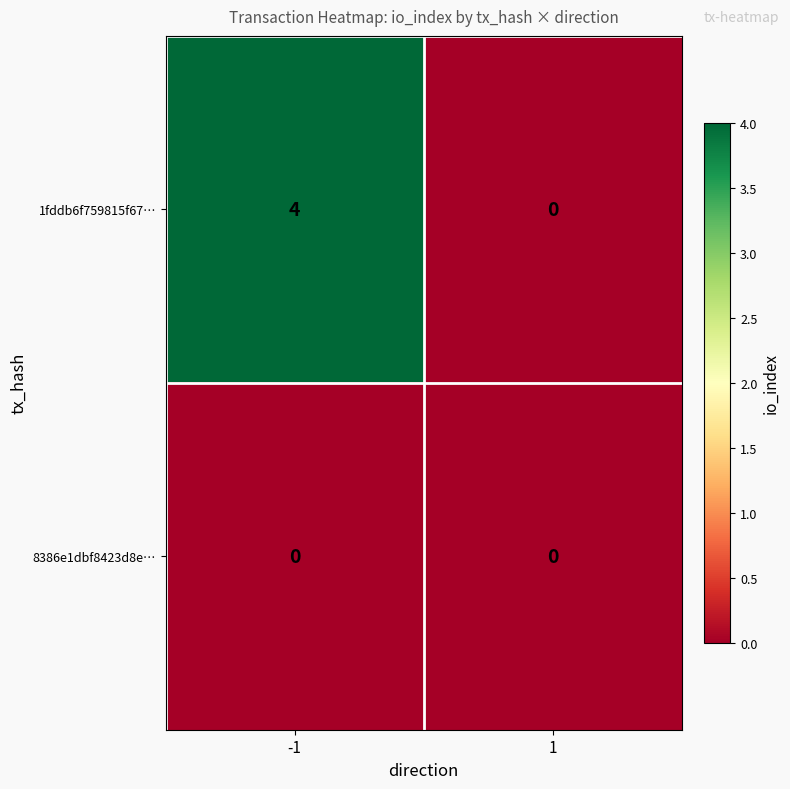

Is it true that 1fddb6f759815f67… equals 1 at -1?

False